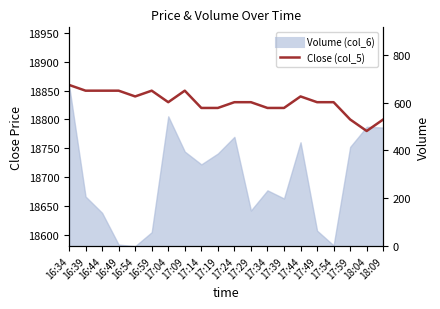

Read the value at 16:49, to the nearest 10.

18850